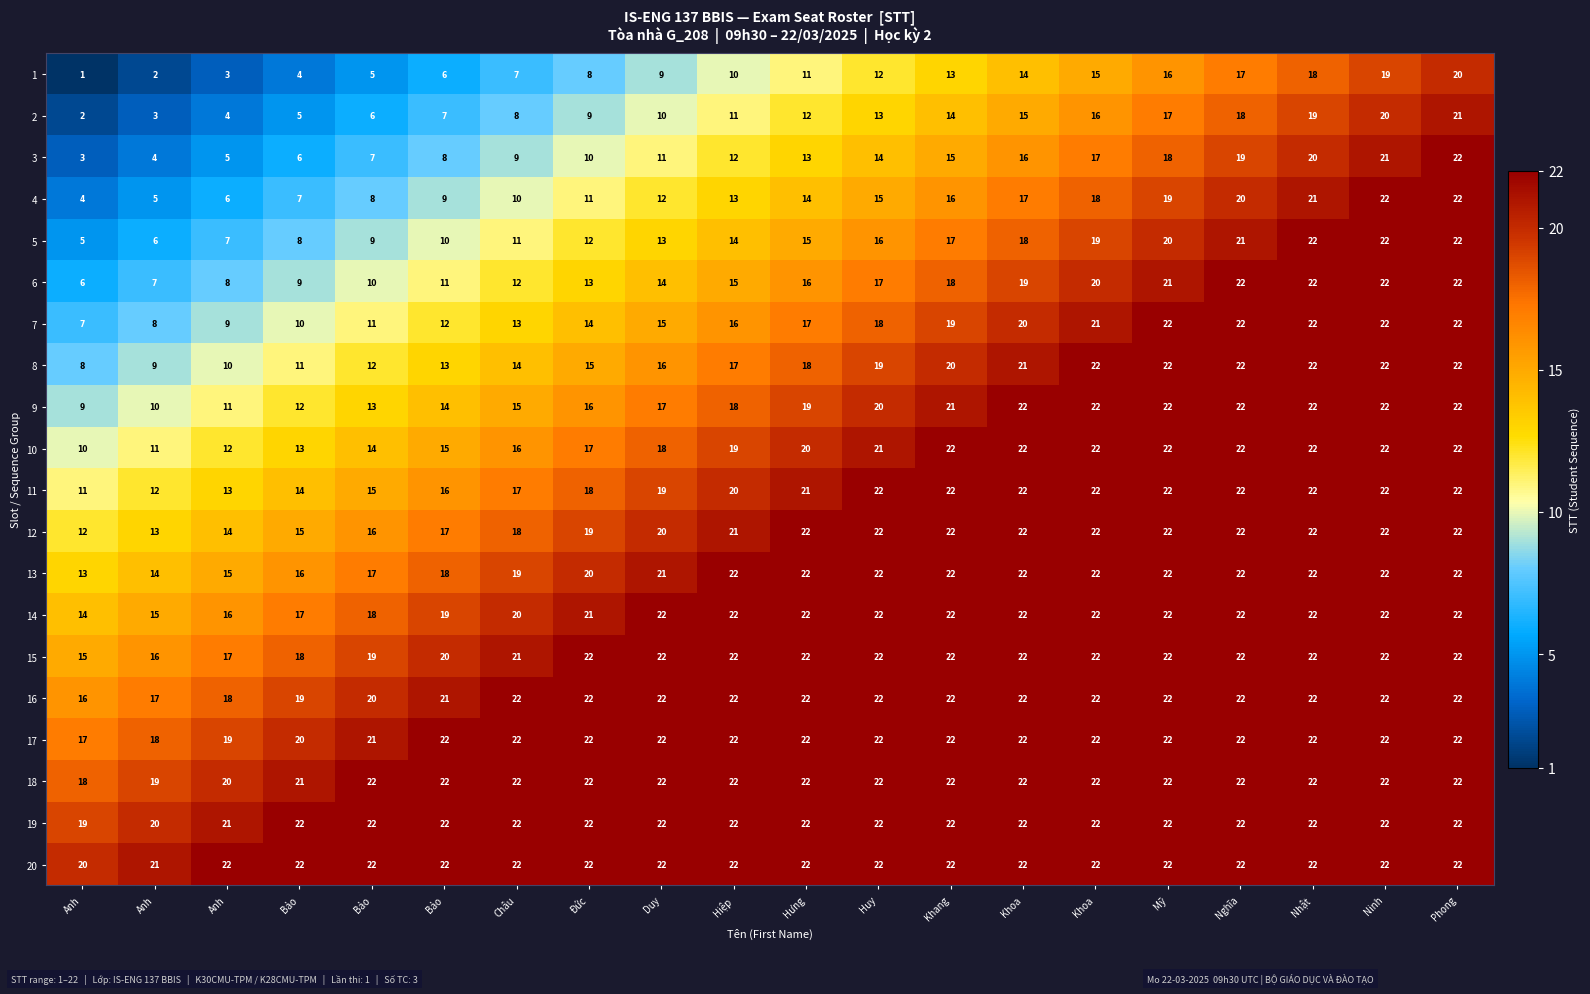

Reading left to right, extract all data points from this chart.

1: Anh=1	Anh=2	Anh=3	Bảo=4	Bảo=5	Bảo=6	Châu=7	Đức=8	Duy=9	Hiệp=10	Hưng=11	Huy=12	Khang=13	Khoa=14	Khoa=15	Mỹ=16	Nghĩa=17	Nhật=18	Ninh=19	Phong=20
2: Anh=2	Anh=3	Anh=4	Bảo=5	Bảo=6	Bảo=7	Châu=8	Đức=9	Duy=10	Hiệp=11	Hưng=12	Huy=13	Khang=14	Khoa=15	Khoa=16	Mỹ=17	Nghĩa=18	Nhật=19	Ninh=20	Phong=21
3: Anh=3	Anh=4	Anh=5	Bảo=6	Bảo=7	Bảo=8	Châu=9	Đức=10	Duy=11	Hiệp=12	Hưng=13	Huy=14	Khang=15	Khoa=16	Khoa=17	Mỹ=18	Nghĩa=19	Nhật=20	Ninh=21	Phong=22
4: Anh=4	Anh=5	Anh=6	Bảo=7	Bảo=8	Bảo=9	Châu=10	Đức=11	Duy=12	Hiệp=13	Hưng=14	Huy=15	Khang=16	Khoa=17	Khoa=18	Mỹ=19	Nghĩa=20	Nhật=21	Ninh=22	Phong=22
5: Anh=5	Anh=6	Anh=7	Bảo=8	Bảo=9	Bảo=10	Châu=11	Đức=12	Duy=13	Hiệp=14	Hưng=15	Huy=16	Khang=17	Khoa=18	Khoa=19	Mỹ=20	Nghĩa=21	Nhật=22	Ninh=22	Phong=22
6: Anh=6	Anh=7	Anh=8	Bảo=9	Bảo=10	Bảo=11	Châu=12	Đức=13	Duy=14	Hiệp=15	Hưng=16	Huy=17	Khang=18	Khoa=19	Khoa=20	Mỹ=21	Nghĩa=22	Nhật=22	Ninh=22	Phong=22
7: Anh=7	Anh=8	Anh=9	Bảo=10	Bảo=11	Bảo=12	Châu=13	Đức=14	Duy=15	Hiệp=16	Hưng=17	Huy=18	Khang=19	Khoa=20	Khoa=21	Mỹ=22	Nghĩa=22	Nhật=22	Ninh=22	Phong=22
8: Anh=8	Anh=9	Anh=10	Bảo=11	Bảo=12	Bảo=13	Châu=14	Đức=15	Duy=16	Hiệp=17	Hưng=18	Huy=19	Khang=20	Khoa=21	Khoa=22	Mỹ=22	Nghĩa=22	Nhật=22	Ninh=22	Phong=22
9: Anh=9	Anh=10	Anh=11	Bảo=12	Bảo=13	Bảo=14	Châu=15	Đức=16	Duy=17	Hiệp=18	Hưng=19	Huy=20	Khang=21	Khoa=22	Khoa=22	Mỹ=22	Nghĩa=22	Nhật=22	Ninh=22	Phong=22
10: Anh=10	Anh=11	Anh=12	Bảo=13	Bảo=14	Bảo=15	Châu=16	Đức=17	Duy=18	Hiệp=19	Hưng=20	Huy=21	Khang=22	Khoa=22	Khoa=22	Mỹ=22	Nghĩa=22	Nhật=22	Ninh=22	Phong=22
11: Anh=11	Anh=12	Anh=13	Bảo=14	Bảo=15	Bảo=16	Châu=17	Đức=18	Duy=19	Hiệp=20	Hưng=21	Huy=22	Khang=22	Khoa=22	Khoa=22	Mỹ=22	Nghĩa=22	Nhật=22	Ninh=22	Phong=22
12: Anh=12	Anh=13	Anh=14	Bảo=15	Bảo=16	Bảo=17	Châu=18	Đức=19	Duy=20	Hiệp=21	Hưng=22	Huy=22	Khang=22	Khoa=22	Khoa=22	Mỹ=22	Nghĩa=22	Nhật=22	Ninh=22	Phong=22
13: Anh=13	Anh=14	Anh=15	Bảo=16	Bảo=17	Bảo=18	Châu=19	Đức=20	Duy=21	Hiệp=22	Hưng=22	Huy=22	Khang=22	Khoa=22	Khoa=22	Mỹ=22	Nghĩa=22	Nhật=22	Ninh=22	Phong=22
14: Anh=14	Anh=15	Anh=16	Bảo=17	Bảo=18	Bảo=19	Châu=20	Đức=21	Duy=22	Hiệp=22	Hưng=22	Huy=22	Khang=22	Khoa=22	Khoa=22	Mỹ=22	Nghĩa=22	Nhật=22	Ninh=22	Phong=22
15: Anh=15	Anh=16	Anh=17	Bảo=18	Bảo=19	Bảo=20	Châu=21	Đức=22	Duy=22	Hiệp=22	Hưng=22	Huy=22	Khang=22	Khoa=22	Khoa=22	Mỹ=22	Nghĩa=22	Nhật=22	Ninh=22	Phong=22
16: Anh=16	Anh=17	Anh=18	Bảo=19	Bảo=20	Bảo=21	Châu=22	Đức=22	Duy=22	Hiệp=22	Hưng=22	Huy=22	Khang=22	Khoa=22	Khoa=22	Mỹ=22	Nghĩa=22	Nhật=22	Ninh=22	Phong=22
17: Anh=17	Anh=18	Anh=19	Bảo=20	Bảo=21	Bảo=22	Châu=22	Đức=22	Duy=22	Hiệp=22	Hưng=22	Huy=22	Khang=22	Khoa=22	Khoa=22	Mỹ=22	Nghĩa=22	Nhật=22	Ninh=22	Phong=22
18: Anh=18	Anh=19	Anh=20	Bảo=21	Bảo=22	Bảo=22	Châu=22	Đức=22	Duy=22	Hiệp=22	Hưng=22	Huy=22	Khang=22	Khoa=22	Khoa=22	Mỹ=22	Nghĩa=22	Nhật=22	Ninh=22	Phong=22
19: Anh=19	Anh=20	Anh=21	Bảo=22	Bảo=22	Bảo=22	Châu=22	Đức=22	Duy=22	Hiệp=22	Hưng=22	Huy=22	Khang=22	Khoa=22	Khoa=22	Mỹ=22	Nghĩa=22	Nhật=22	Ninh=22	Phong=22
20: Anh=20	Anh=21	Anh=22	Bảo=22	Bảo=22	Bảo=22	Châu=22	Đức=22	Duy=22	Hiệp=22	Hưng=22	Huy=22	Khang=22	Khoa=22	Khoa=22	Mỹ=22	Nghĩa=22	Nhật=22	Ninh=22	Phong=22